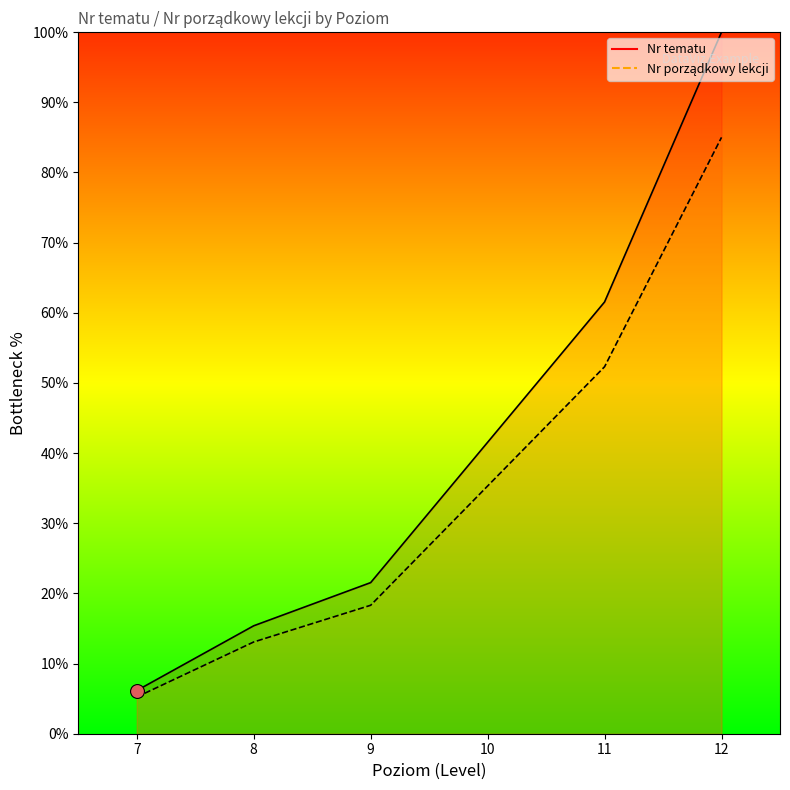

Which series changed the most between 9 and 11?

Nr tematu